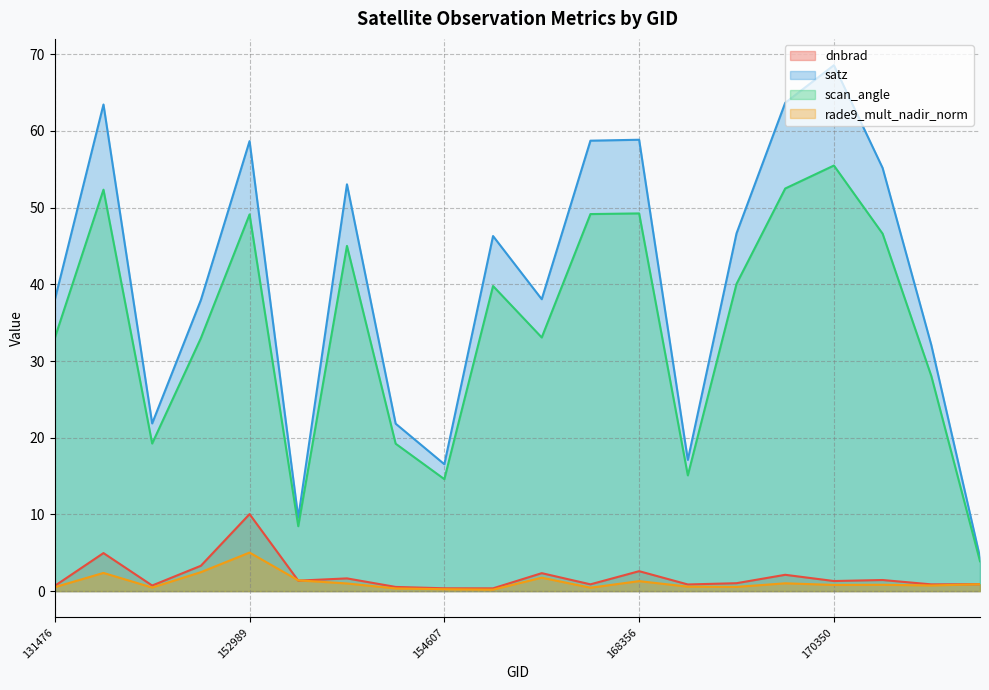

True or false: dnbrad and scan_angle cross at least once.

False